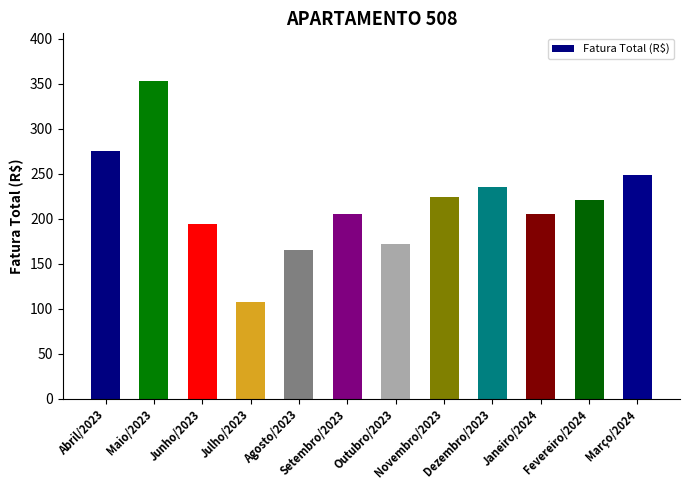

What is the difference between the maximum and minimum values?

245.2